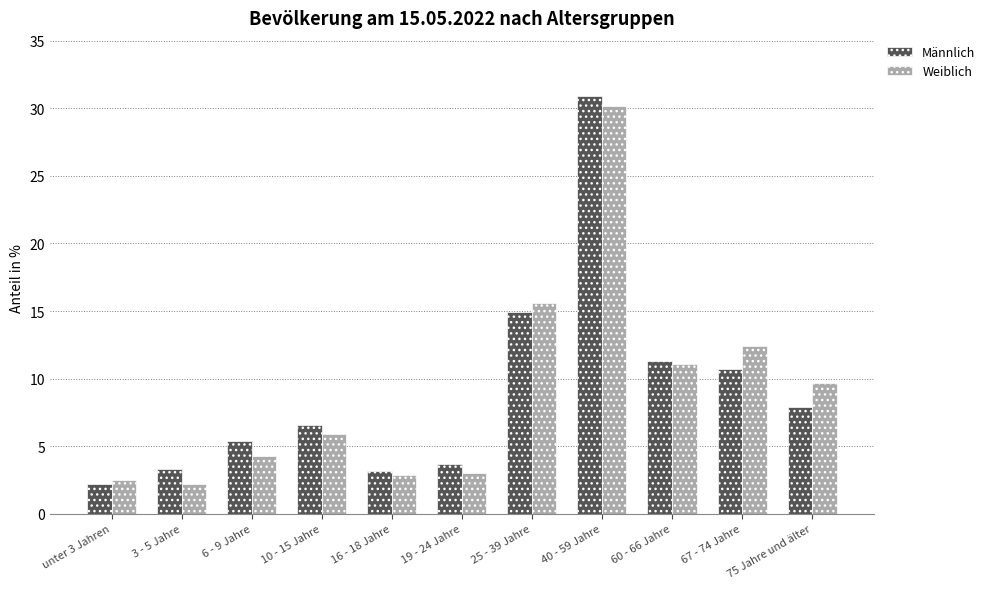

What is the value of the Weiblich bar at the 8th from the left?

30.2